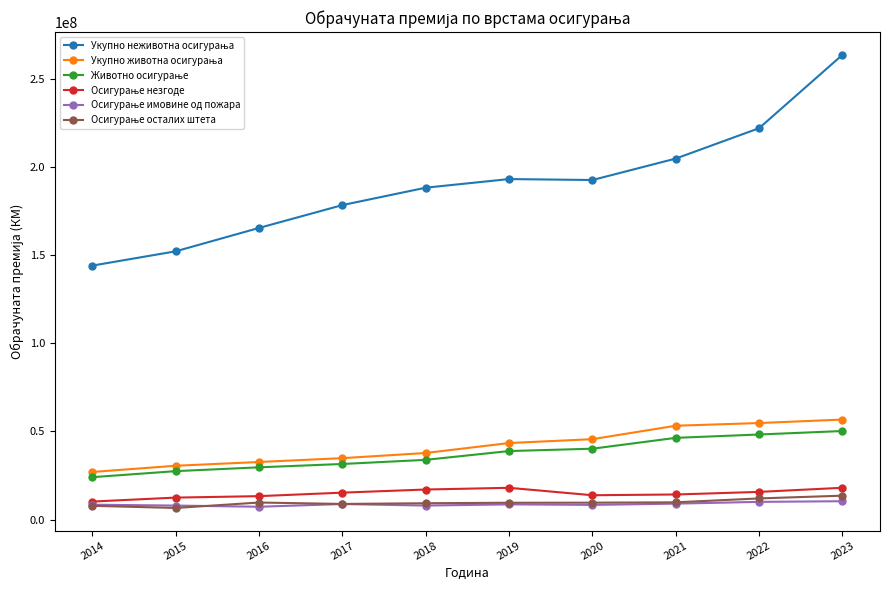

What is the minimum value shown in the chart?

6601523.4